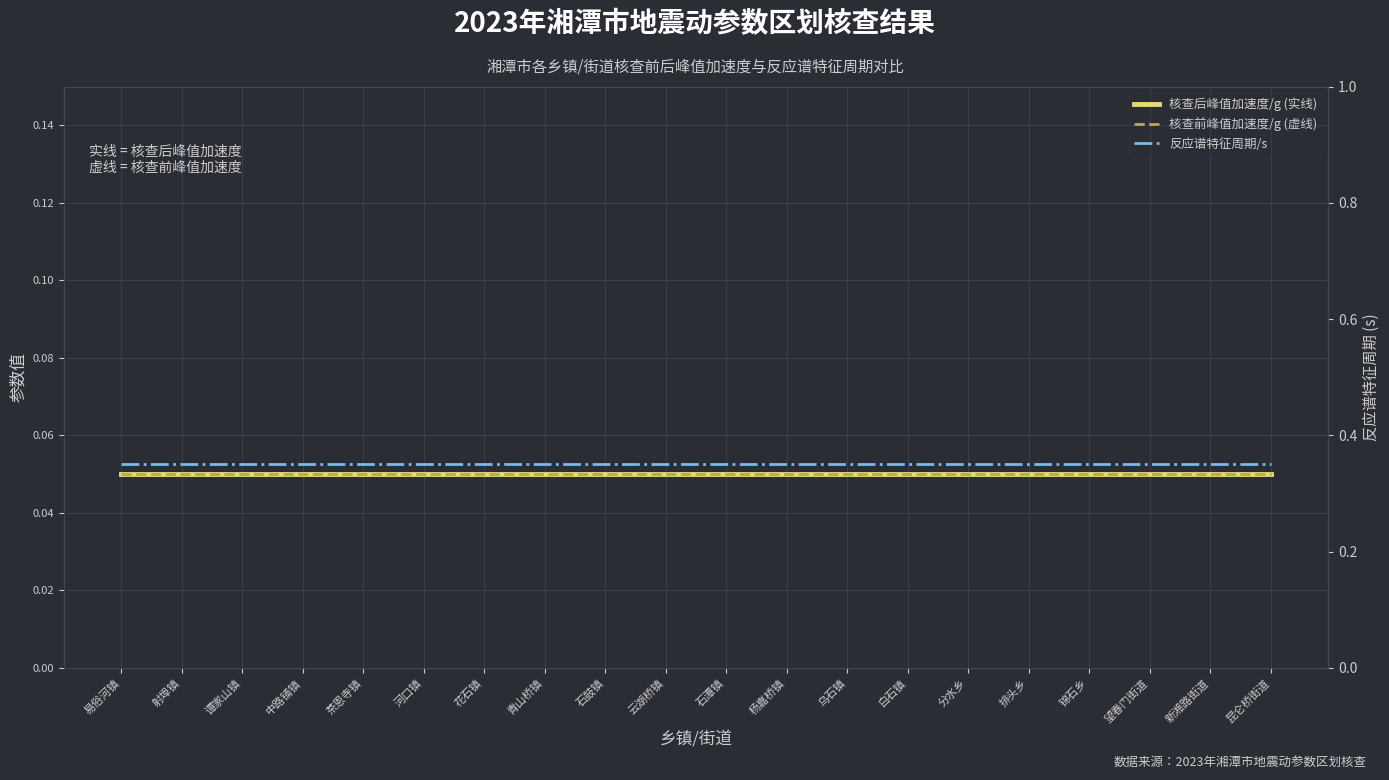

True or false: 核查前峰值加速度/g (虚线) has more than 1 points higher than both neighbors.

False